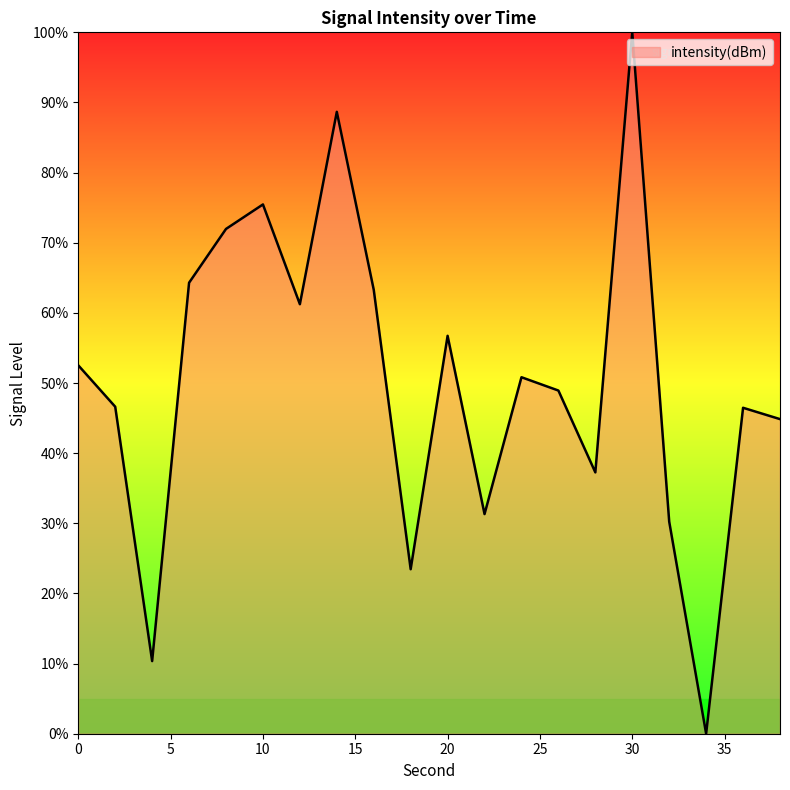

What is the maximum value shown in the chart?

100.0